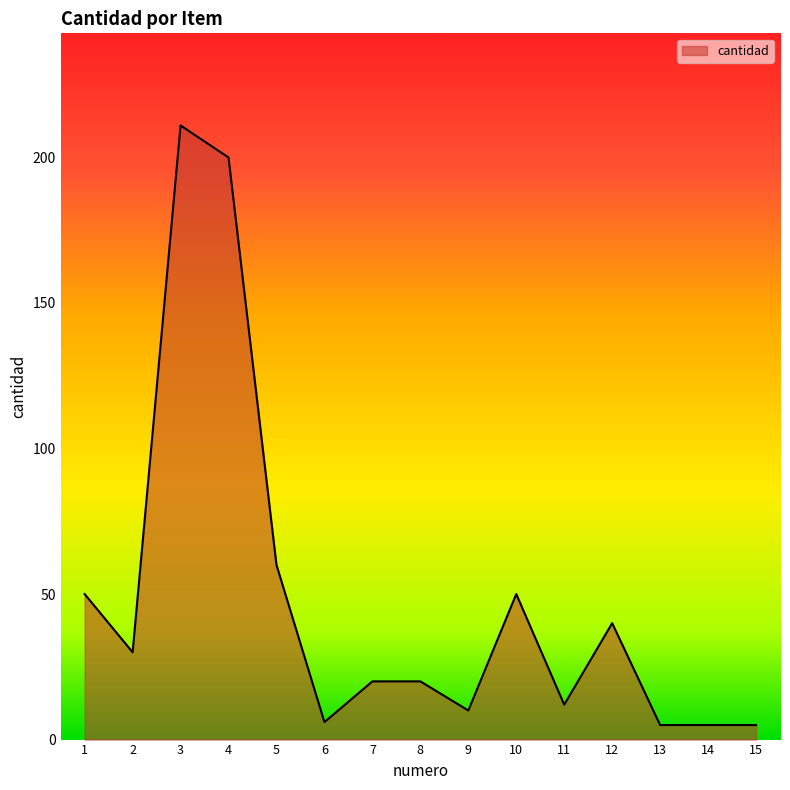

True or false: the data has more than 2 interior local peaks.

True